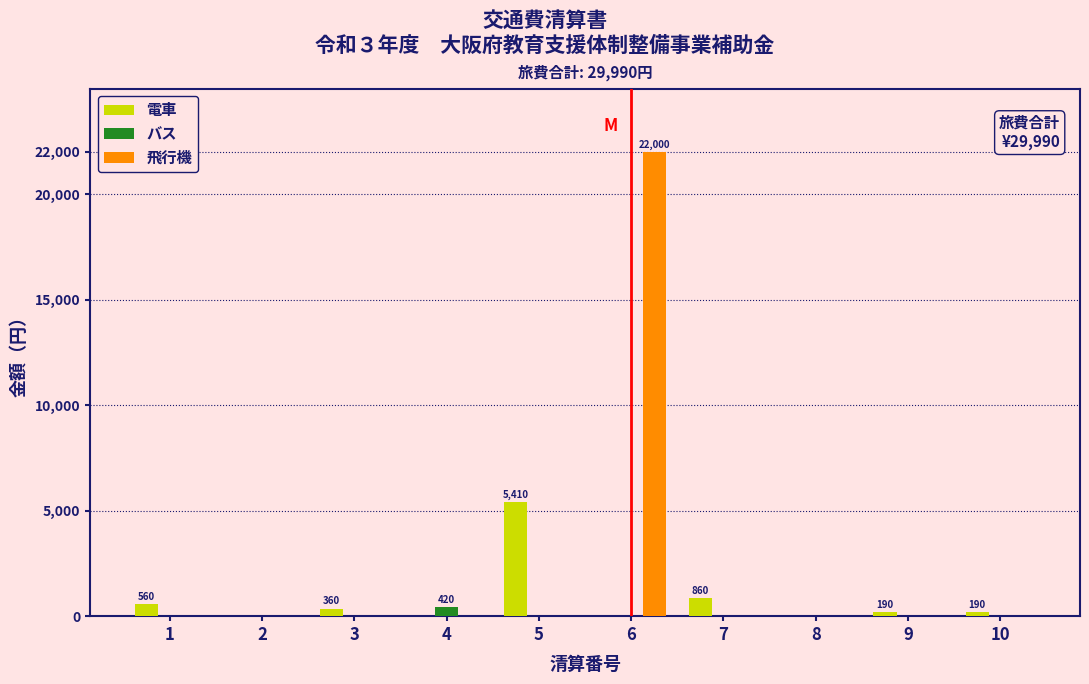

Reading left to right, extract all data points from this chart.

電車: 1=560	2=0	3=360	4=0	5=5410	6=0	7=860	8=0	9=190	10=190
バス: 1=0	2=0	3=0	4=420	5=0	6=0	7=0	8=0	9=0	10=0
飛行機: 1=0	2=0	3=0	4=0	5=0	6=22000	7=0	8=0	9=0	10=0